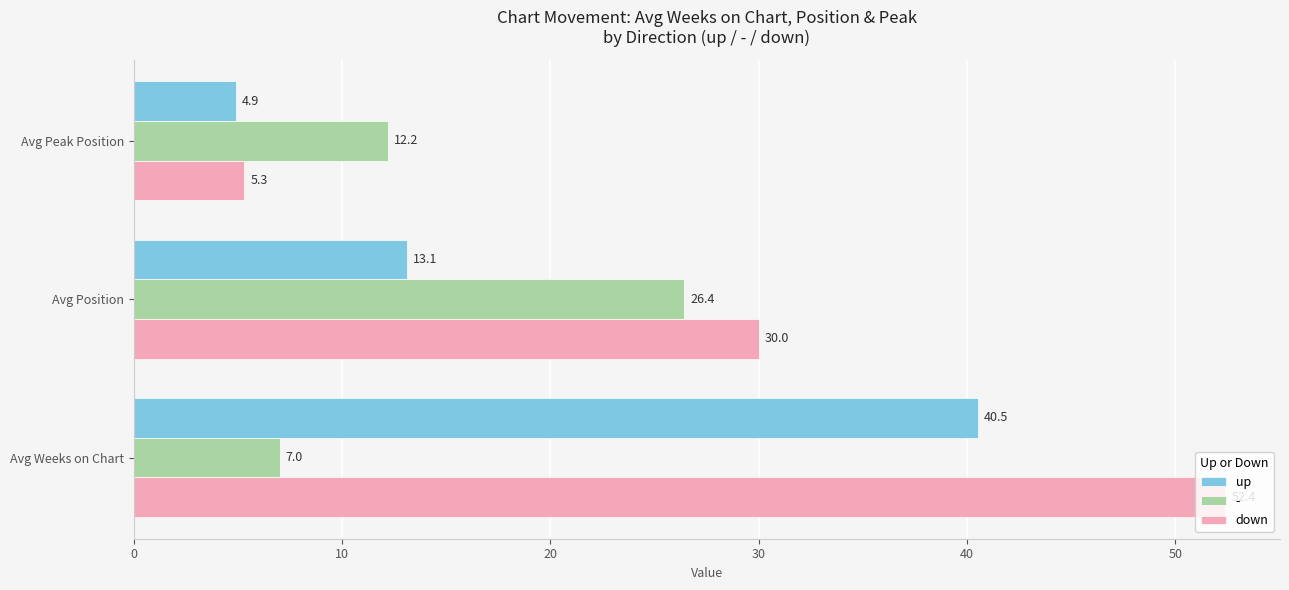

Rank the categories by up value from highest to lowest.

Avg Weeks on Chart, Avg Position, Avg Peak Position